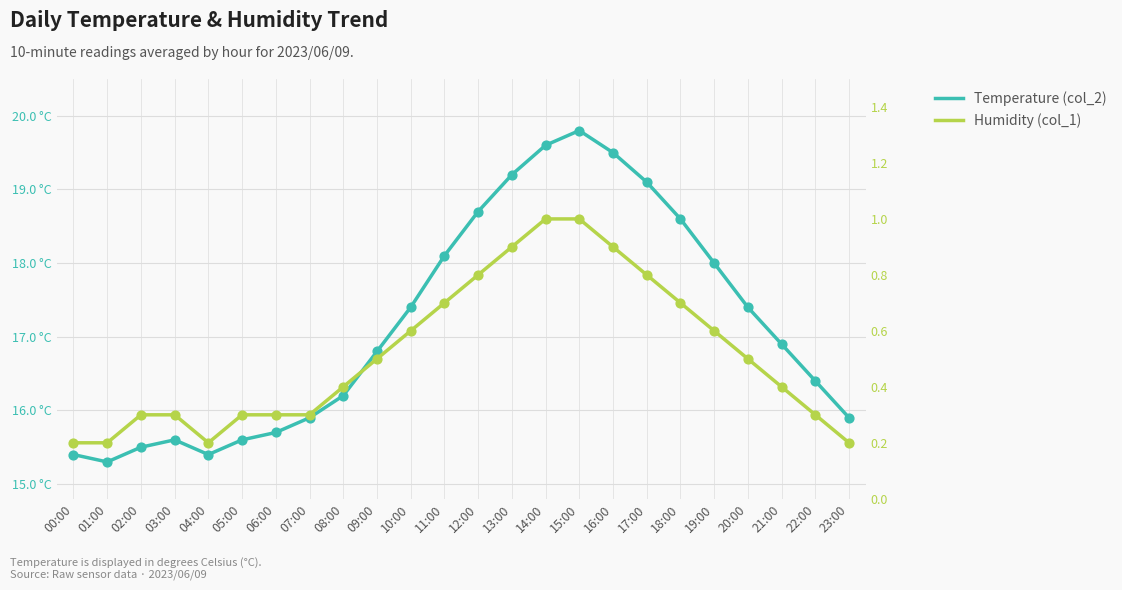

Which series has the largest Y range (max minus min)?

Temperature (col_2)